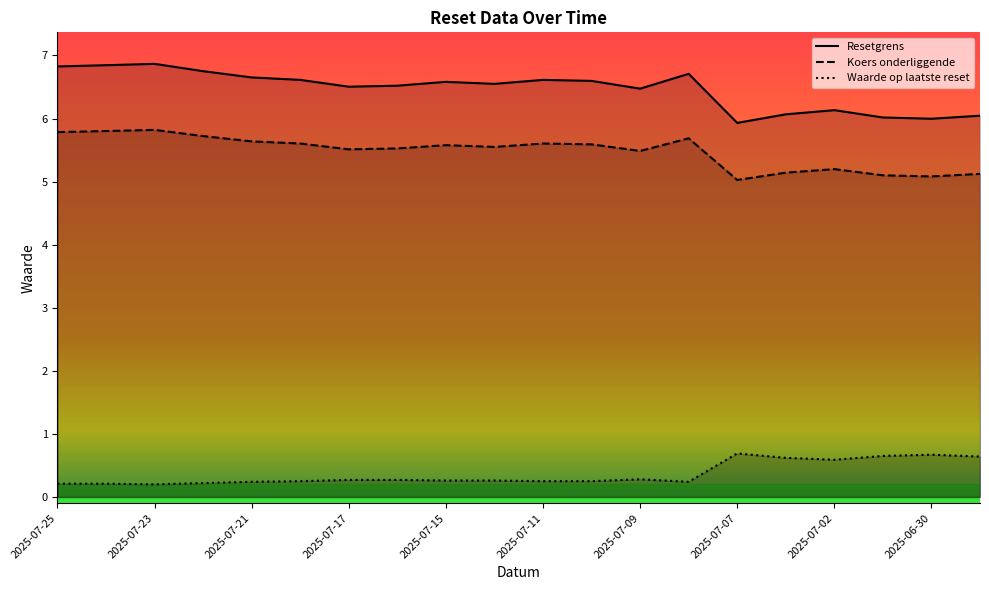

How many distinct data groups are displayed?

3